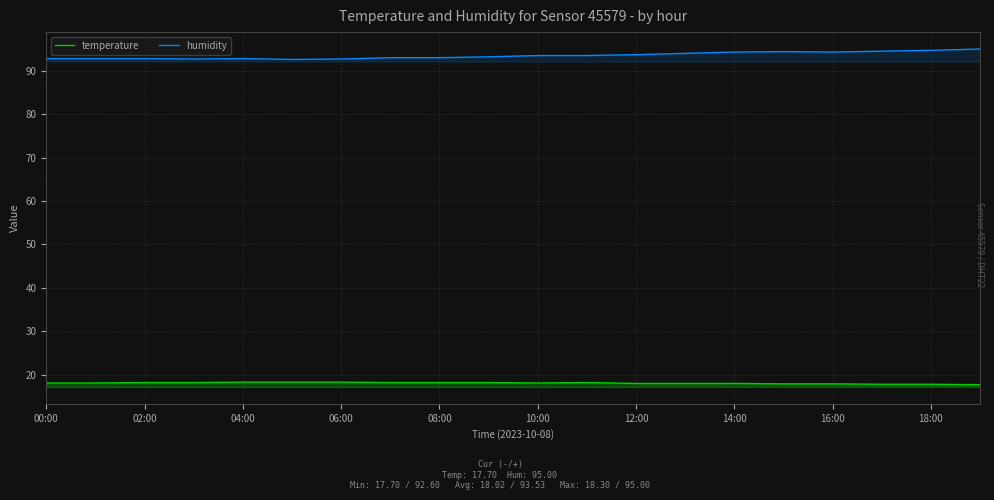

What is the spread (max minus min) of values at 11?

75.3